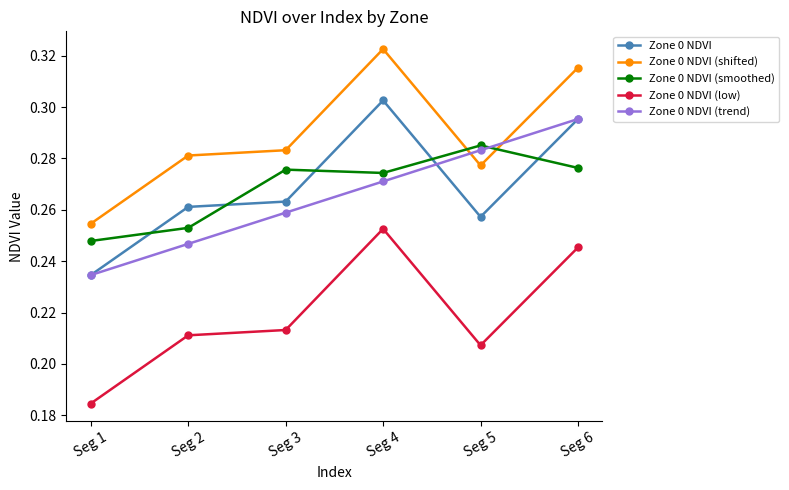

Where is the first local maximum for Zone 0 NDVI (shifted)?

Seg 4